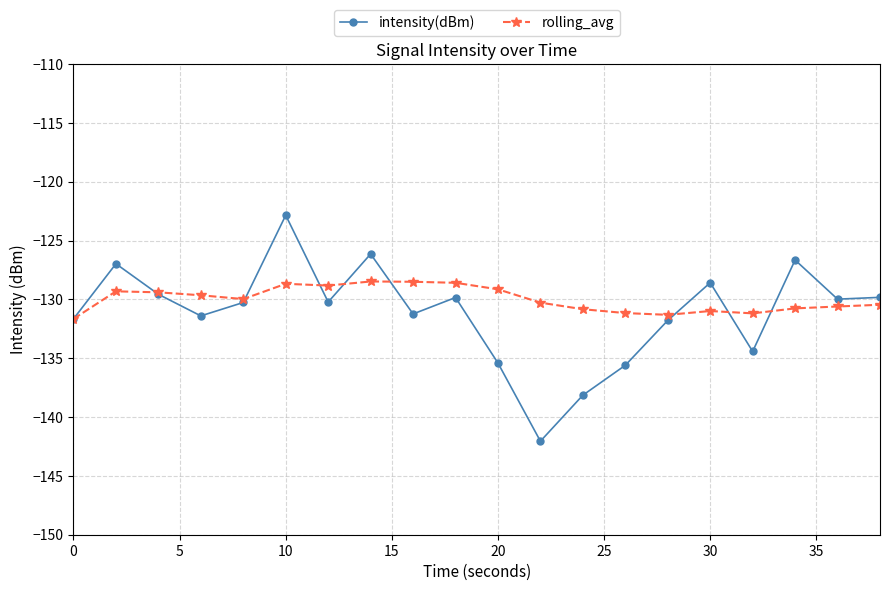

What are all the series names shown in the legend?

intensity(dBm), rolling_avg